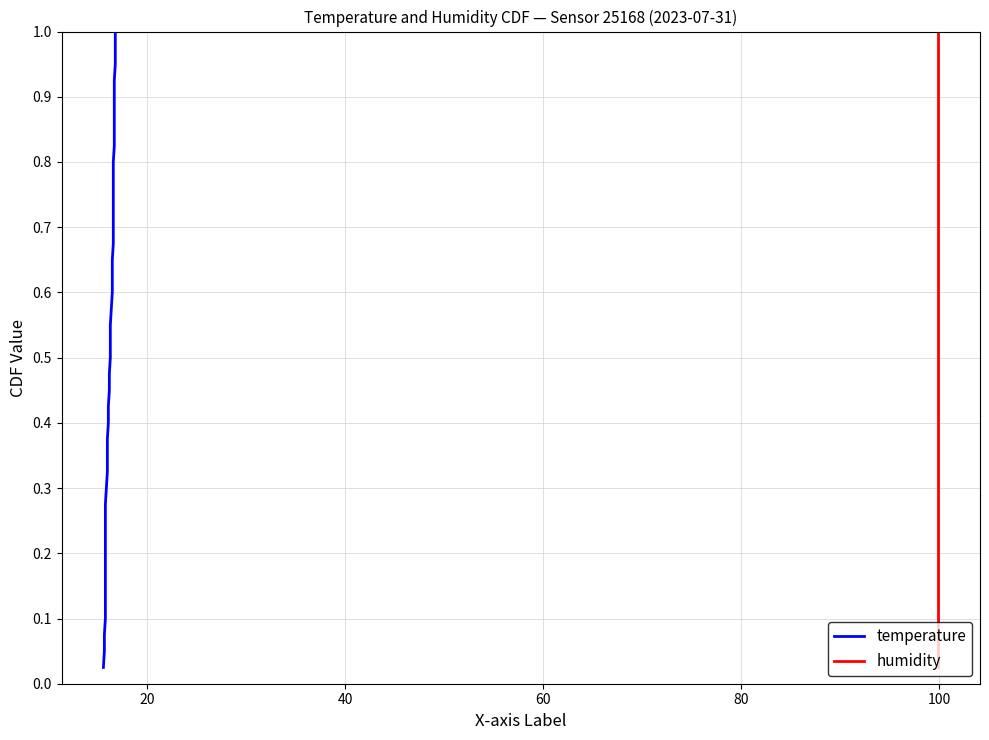

Is the value of temperature at 31 greater than the value of humidity at 24?

Yes